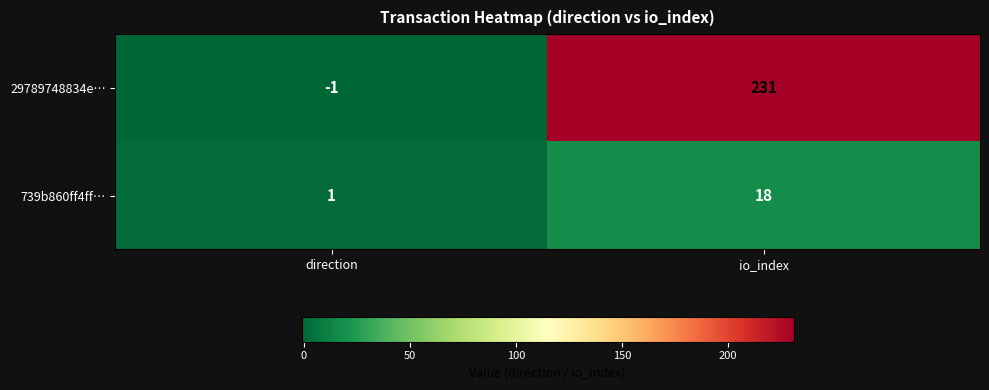

Rank the series at direction from lowest to highest value.

29789748834e…, 739b860ff4ff…